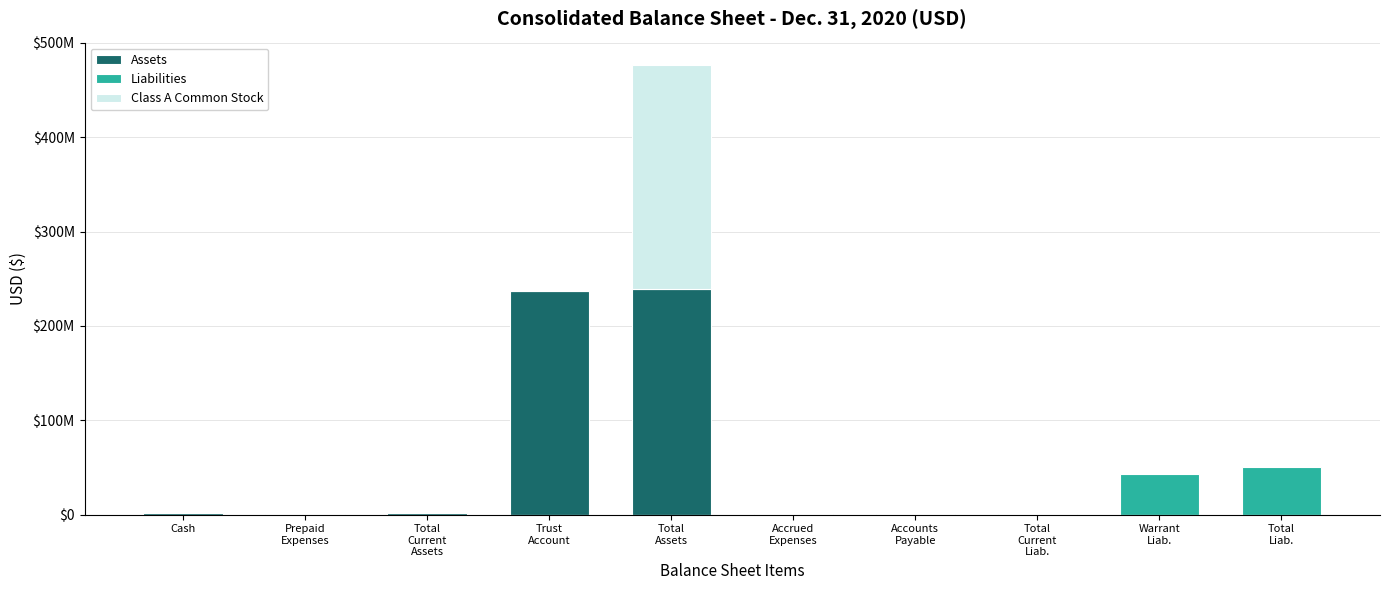

At Prepaid
Expenses, list the series in order from largest to smallest.

Assets, Liabilities, Class A Common Stock